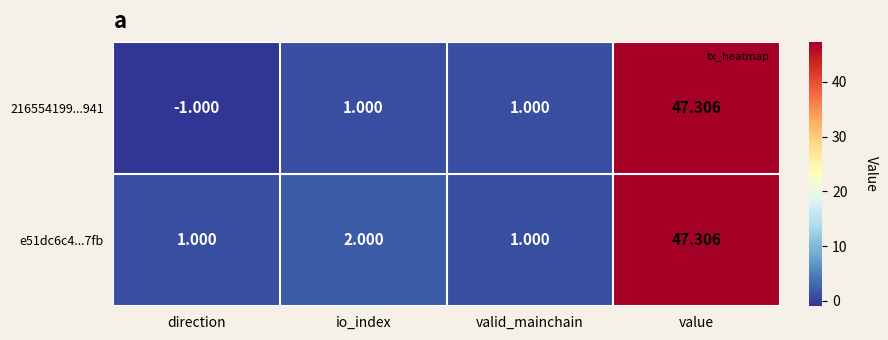

Between direction and value, which series saw the biggest shift?

216554199...941